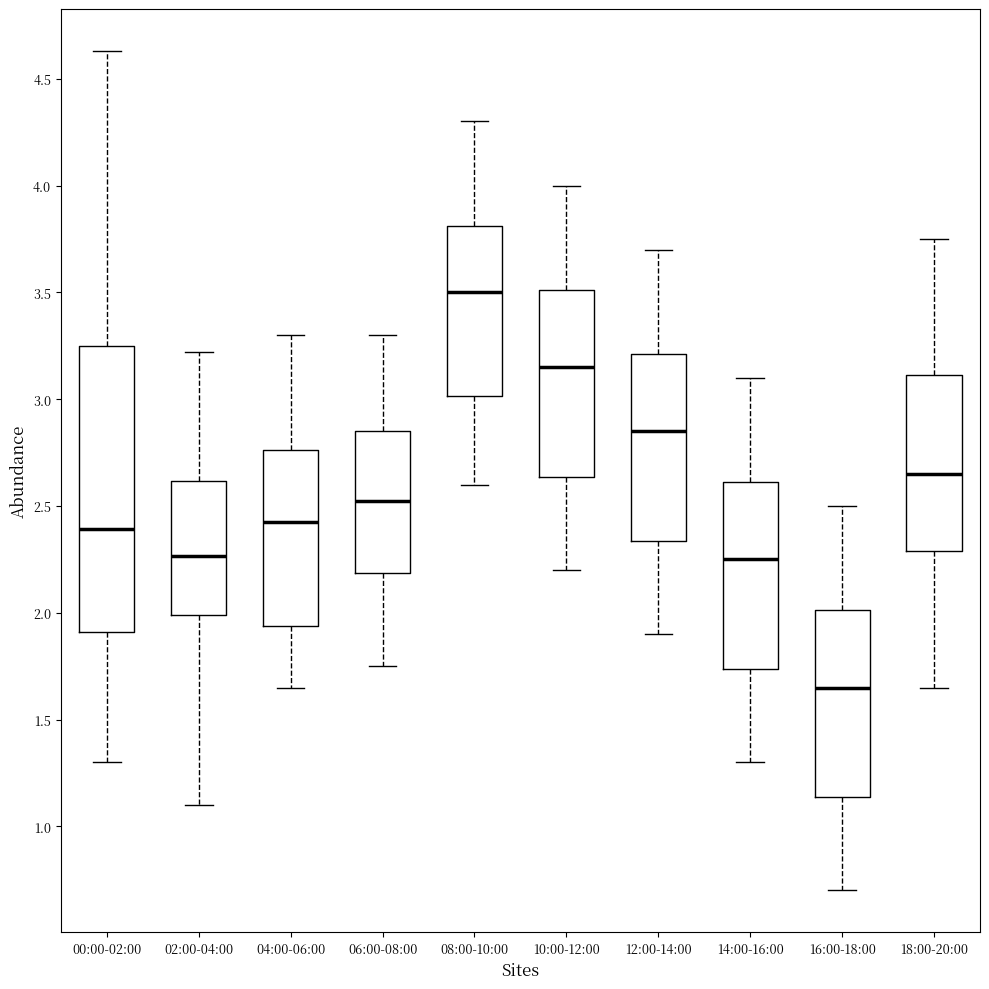

Which box's median line is the highest?

08:00-10:00